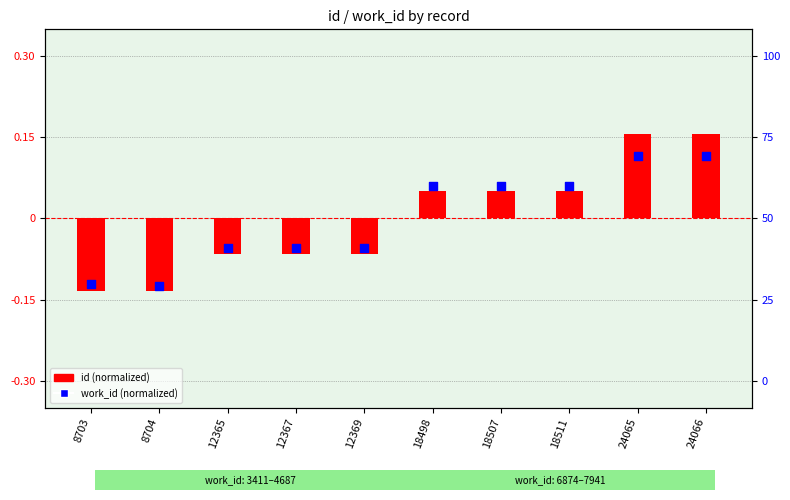

Which series has the largest total across all categories?

id (normalized)